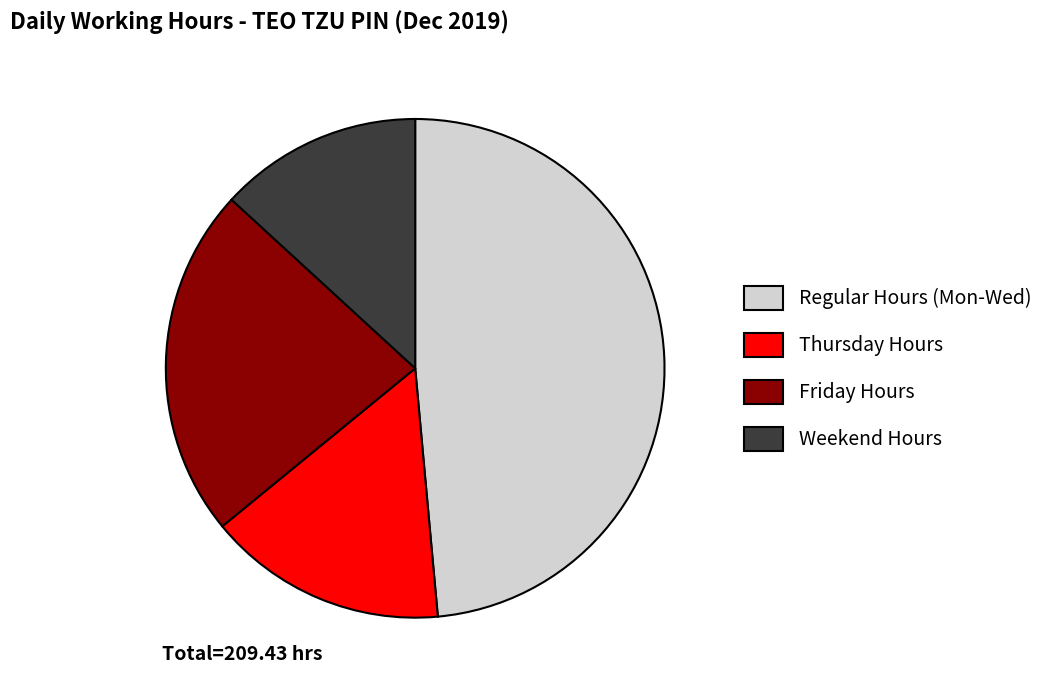

Does Thursday Hours represent more than half of the total?

No